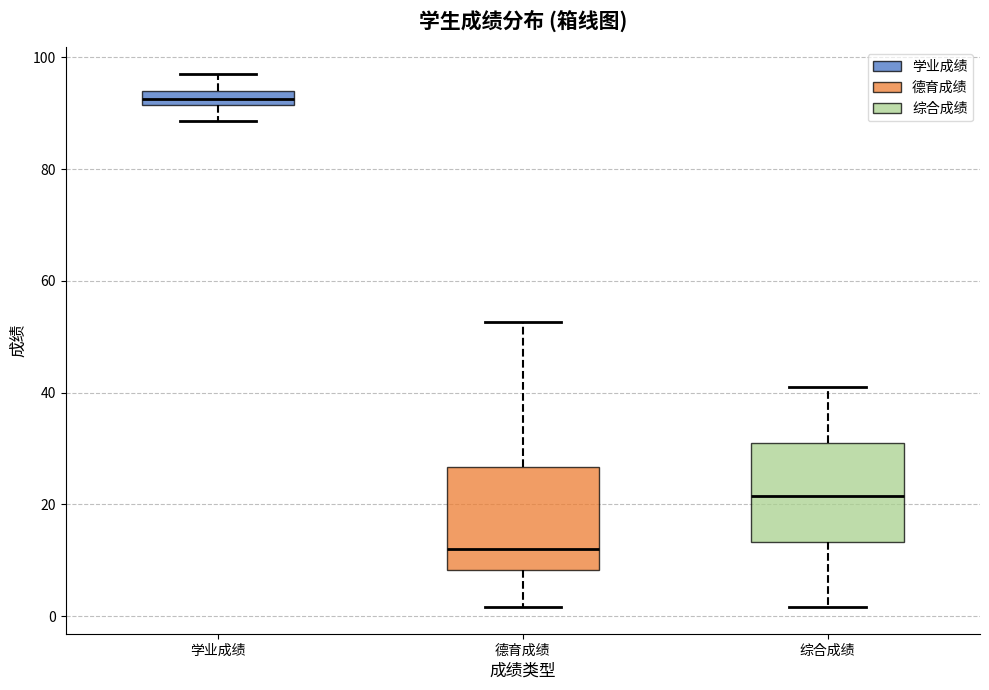

Which box has the highest median line?

学业成绩